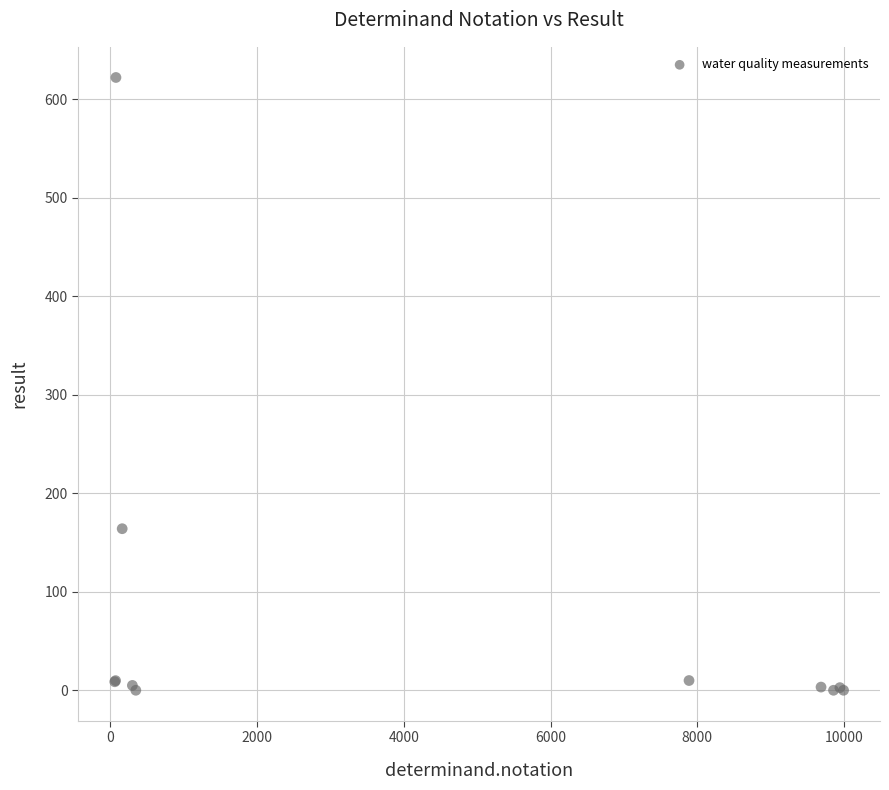

What Y value in the scatter plot is closest to 311?

164.0